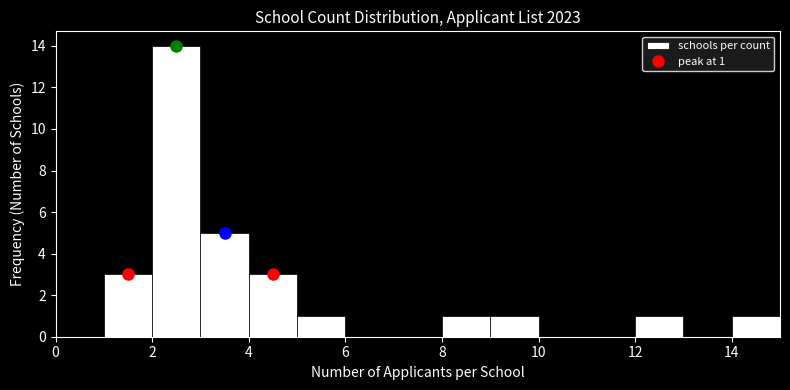

Over which range of the x-axis is the bar tallest?

2 to 3